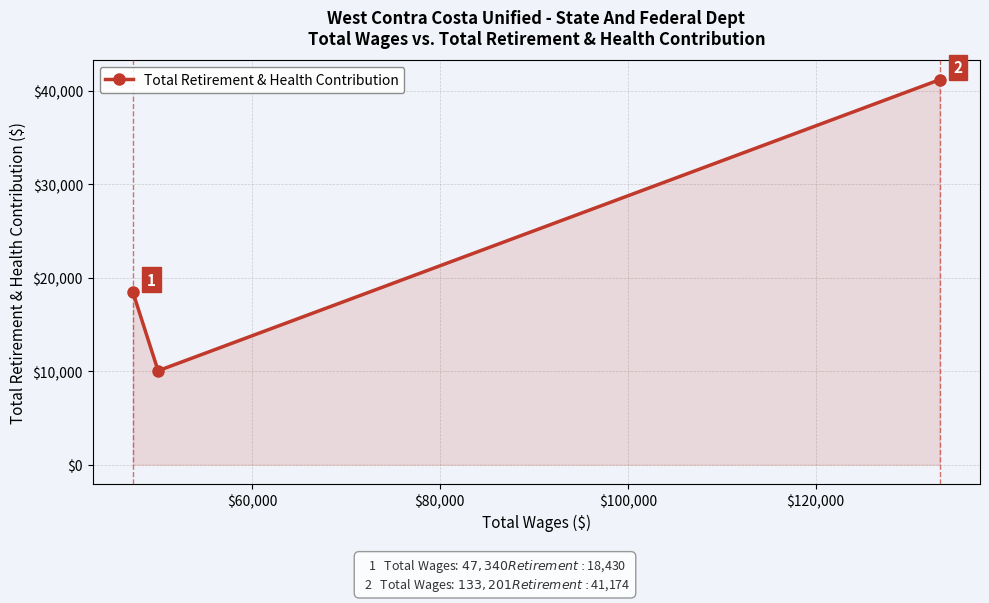

Count the values in the range 10048 to 41174.

3